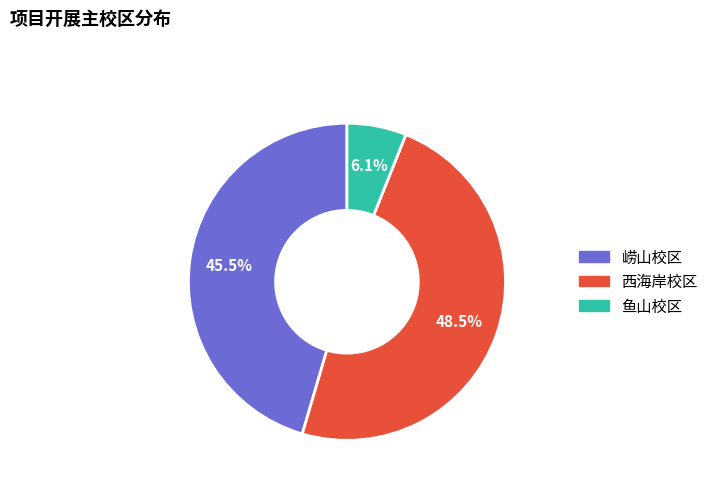

True or false: 崂山校区 accounts for 54% of the total.

False